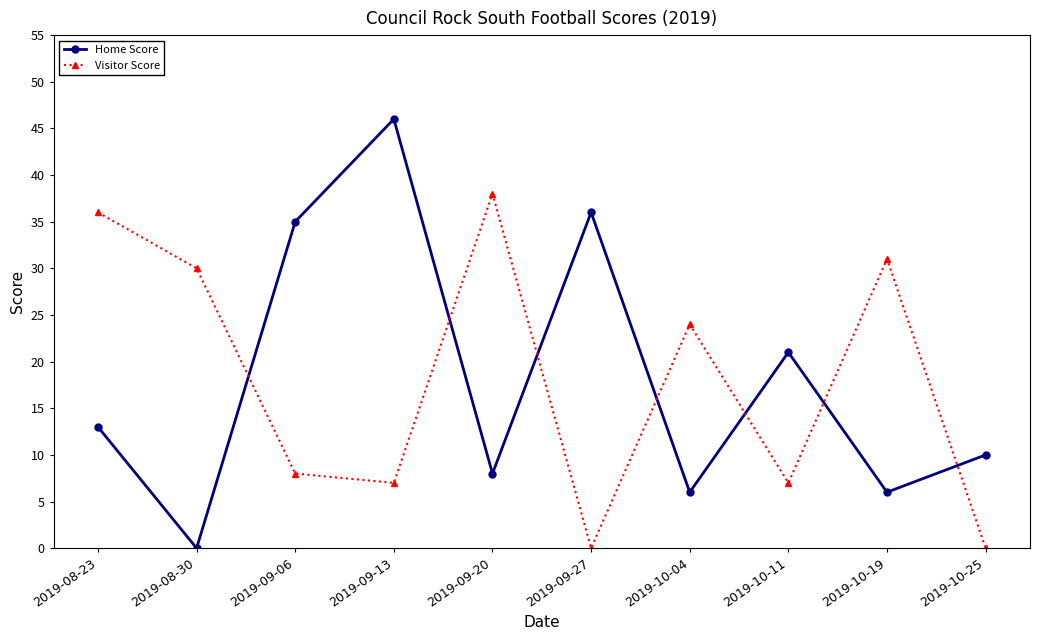

List the series in order of their peak value, highest first.

Home Score, Visitor Score